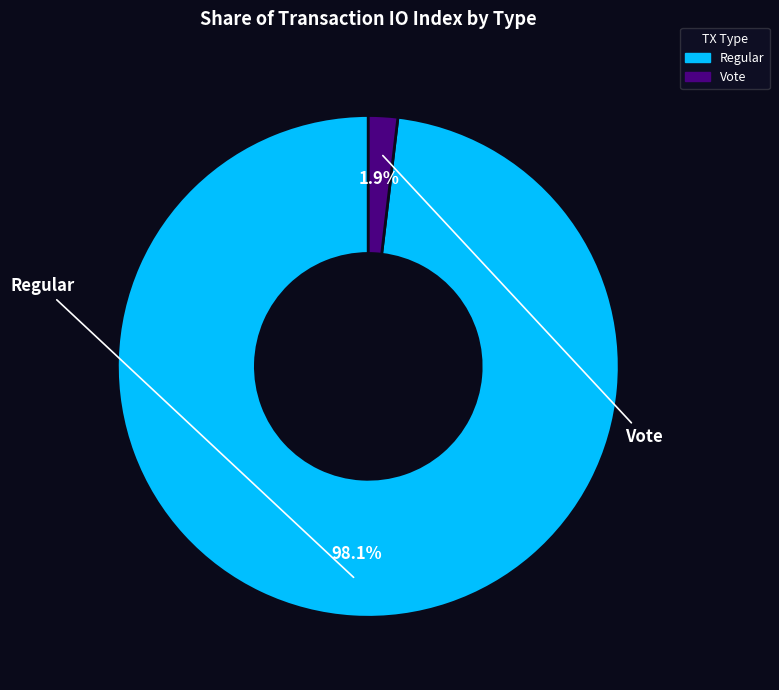

The Regular slice represents 98% of the pie. True or false?

True